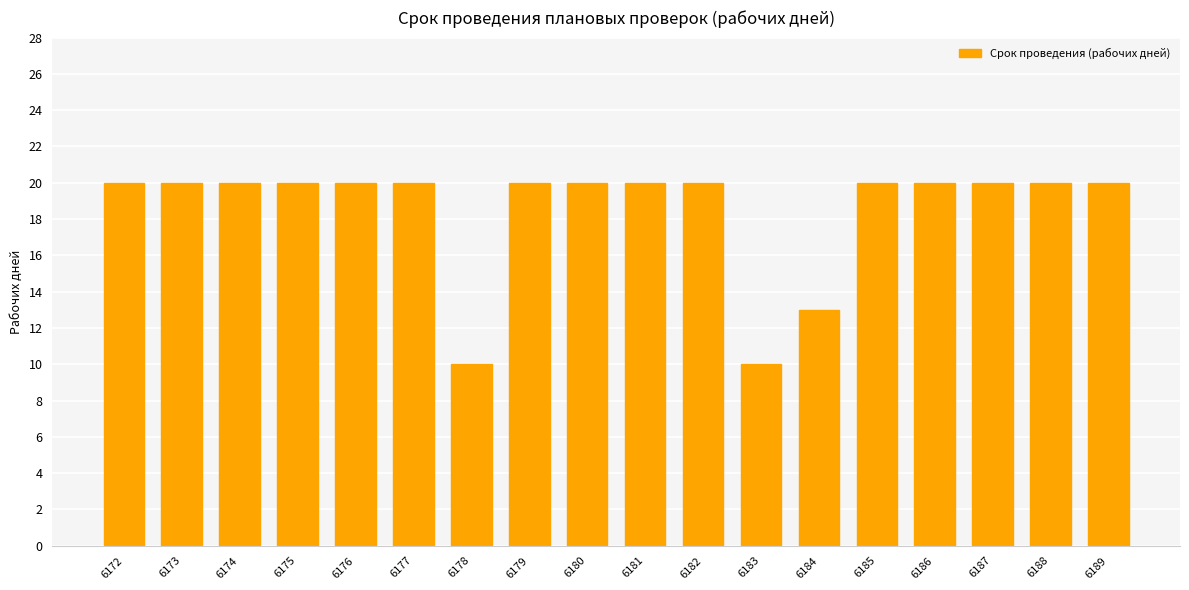

What is the sum of the values at 6189 and 6174?

40